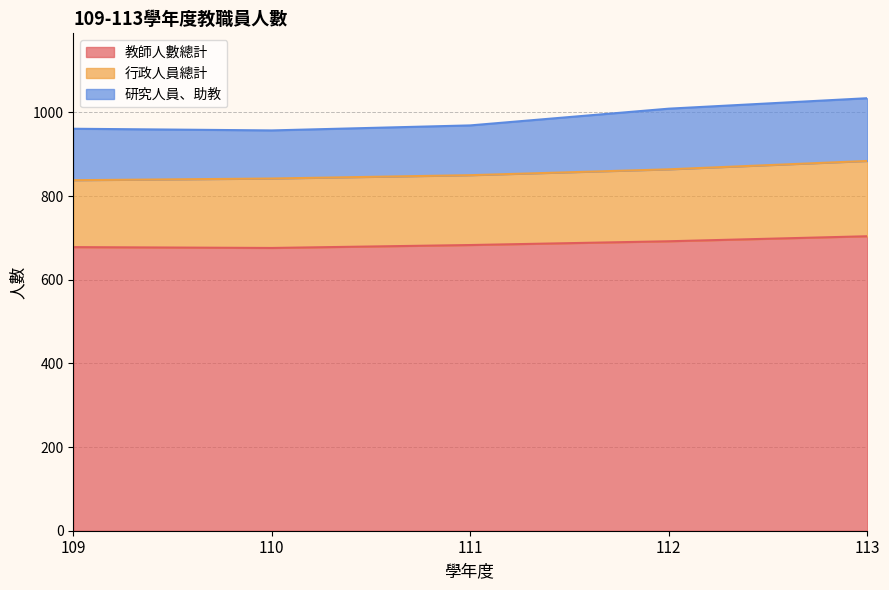

Does the chart display data point markers on the line(s)?

No